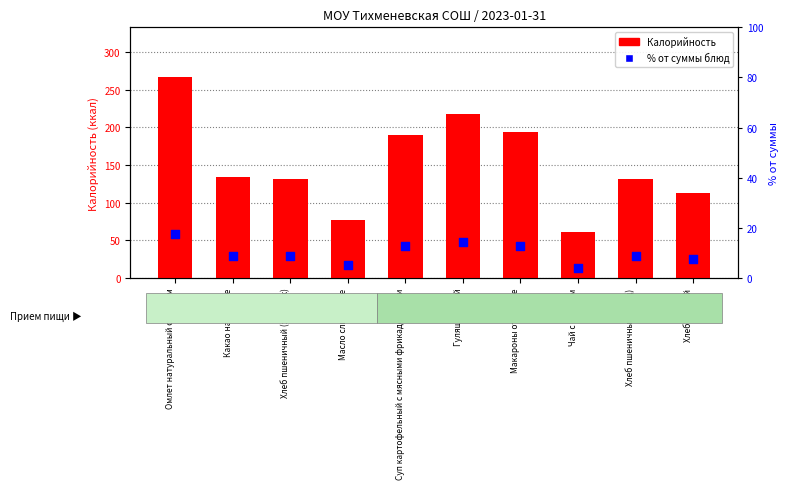

What is the total value across all series at Омлет натуральный с маслом?

283.8